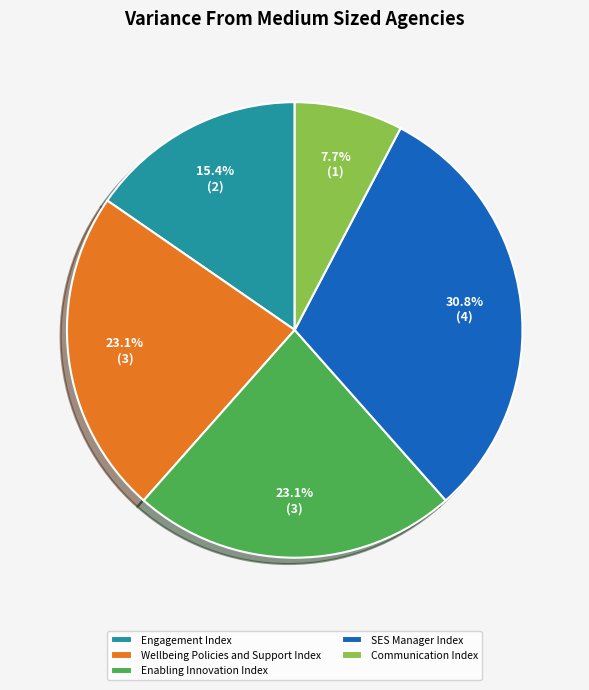

Which category has the smallest portion of the pie?

Communication Index